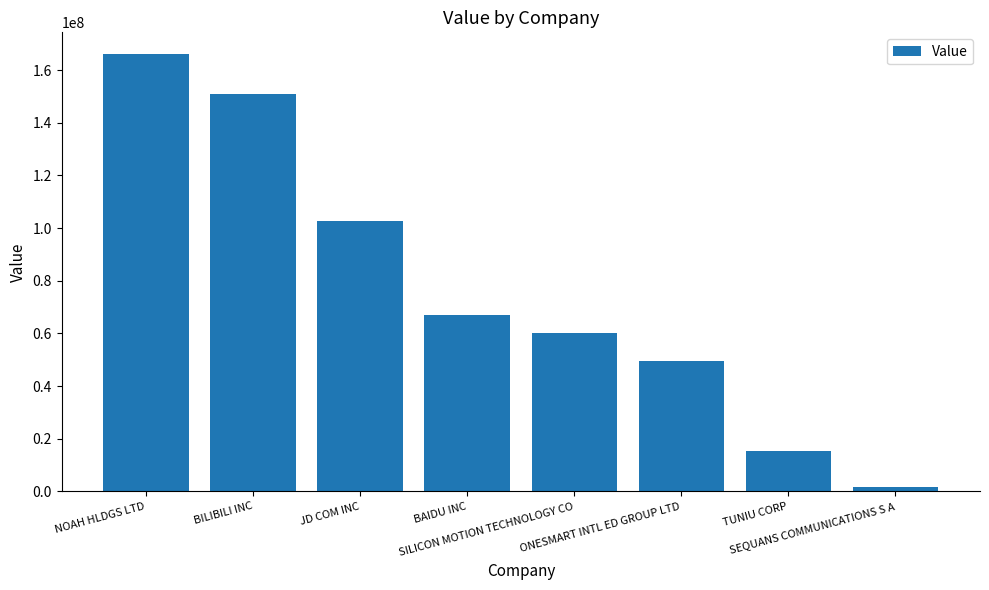

Is it true that the value at SILICON MOTION TECHNOLOGY CO is 60214000?

True